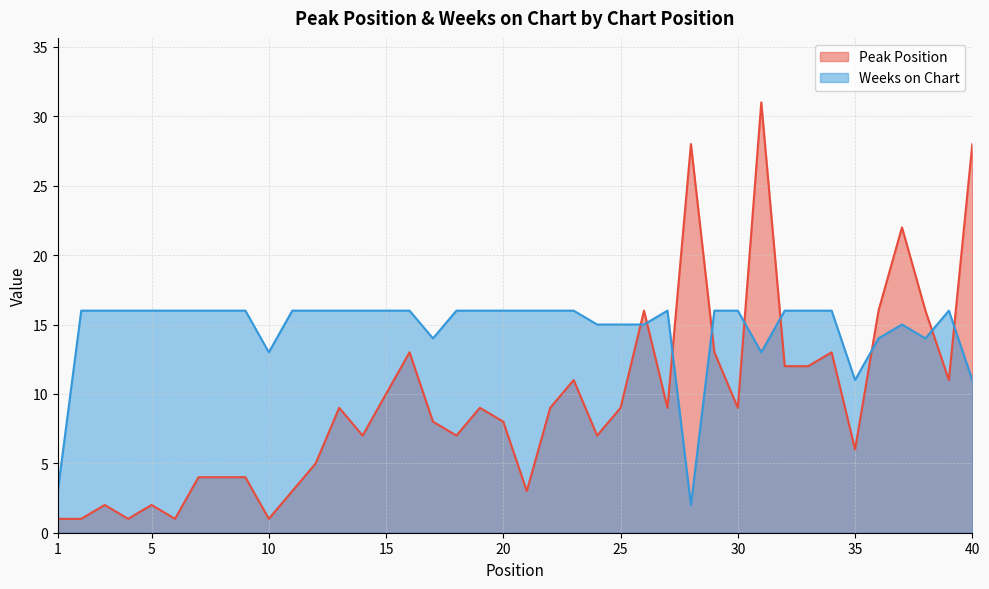

At which category does Weeks on Chart reach its first local valley?

10